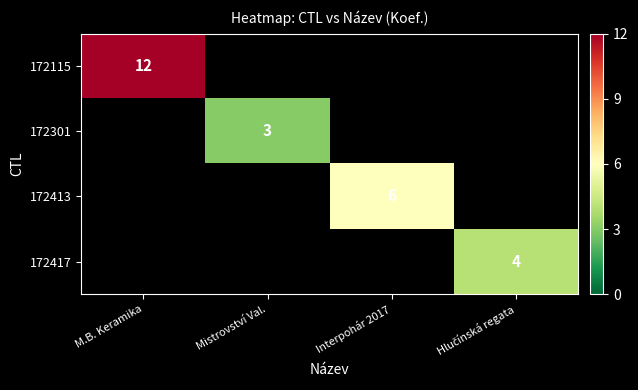

True or false: 172115 has a value of 12 at M.B. Keramika.

True